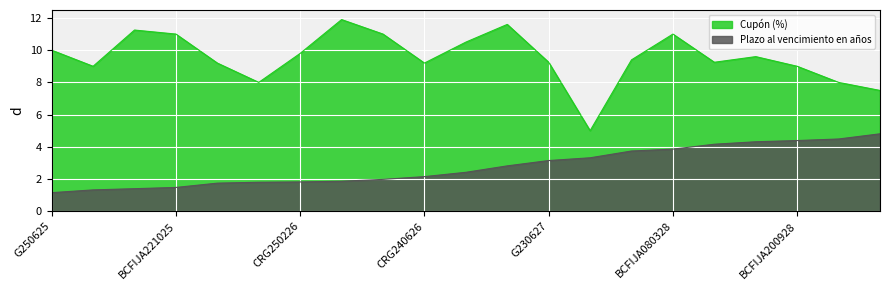

Rank the categories by Plazo al vencimiento en años value from lowest to highest.

G250625, CRG270825, G240925, BCFIJA221025, CRG280126, BCFIJA180226, CRG250226, BCFIJA110326, BCFIJA220426, CRG240626, G300926, CRG240227, G230627, CRG250827, CRG260128, BCFIJA080328, G280628, CRG230828, BCFIJA200928, CRG251028, BCFIJA210229